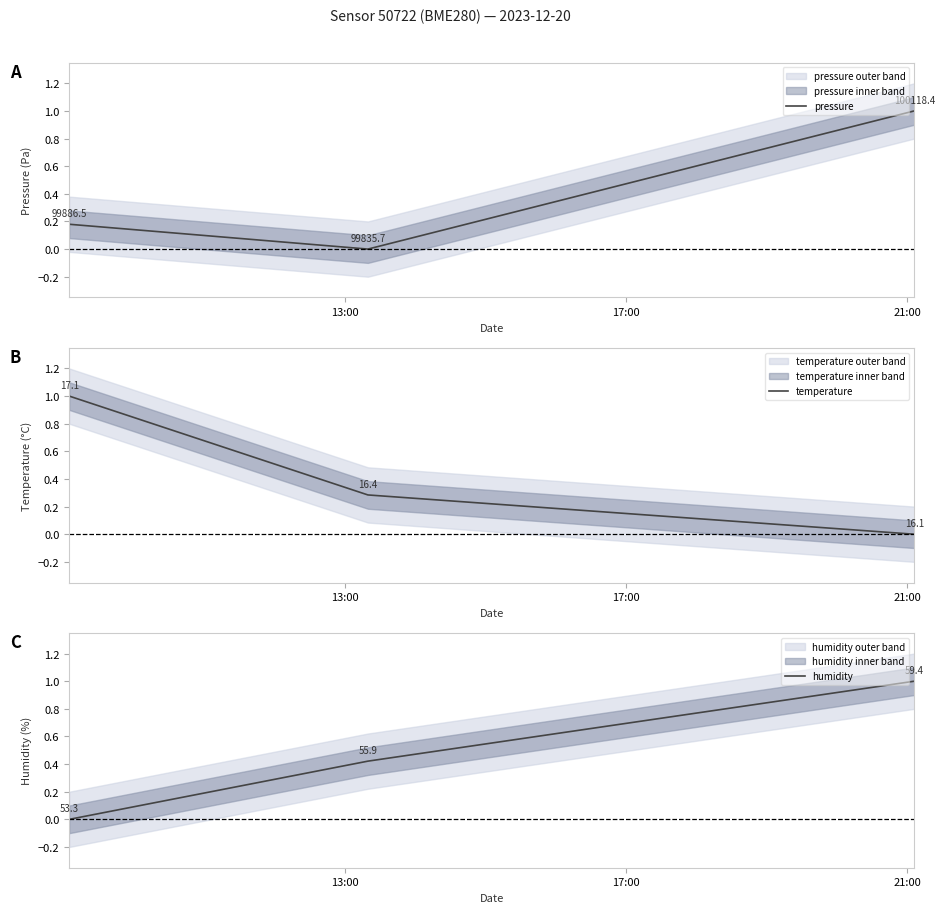

What is the highest value of the humidity series?

1.0